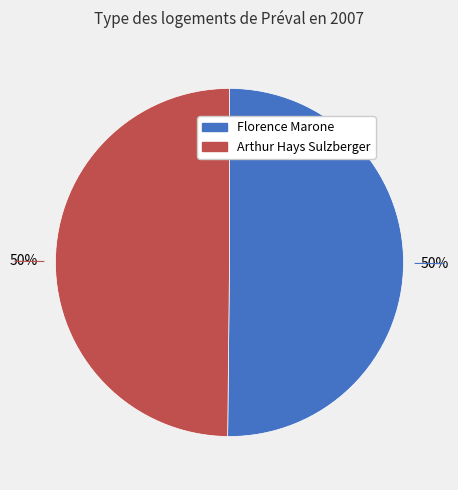

To the nearest percent, what is the average slice percentage?

50%